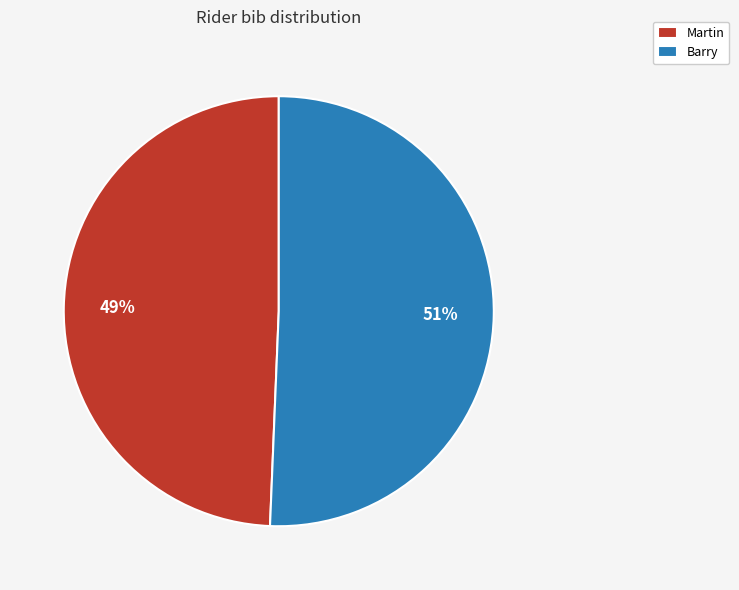

How many slices are in this pie chart?

2